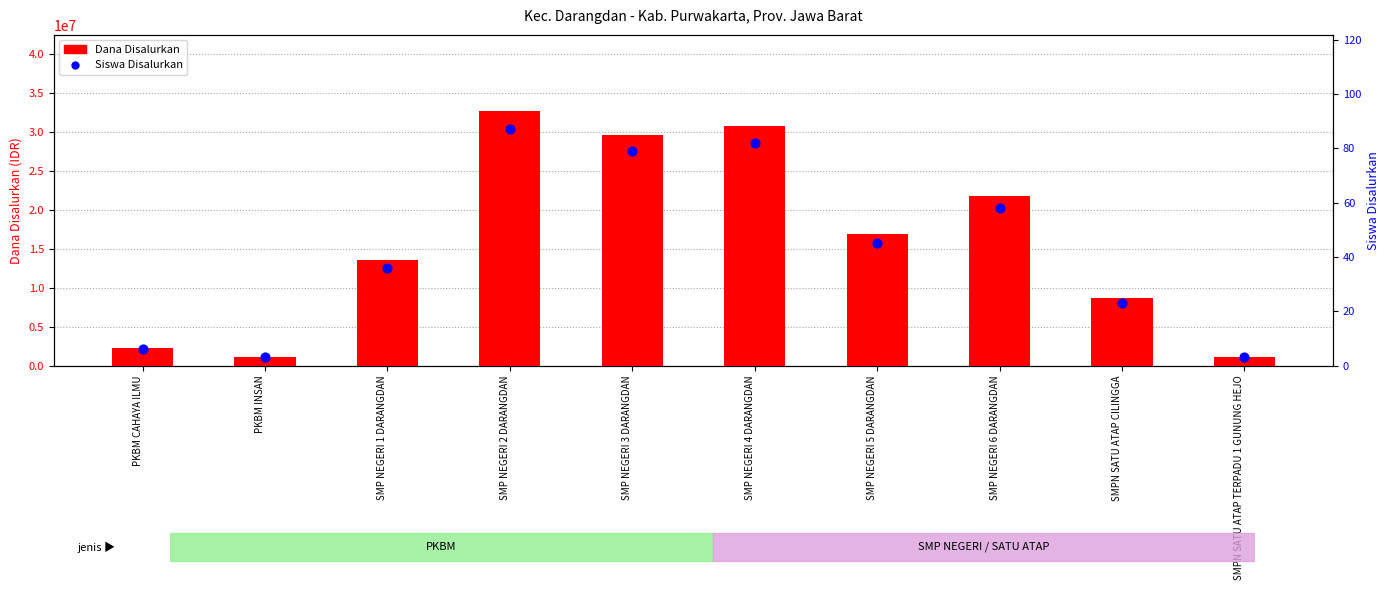

At how many categories does at least one series exceed 5528294?

7